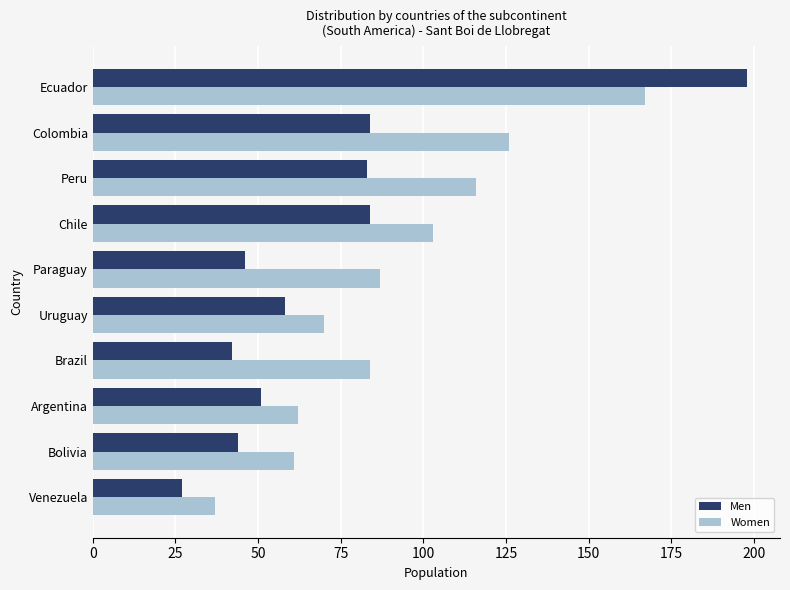

Count the number of categories in the chart.

10